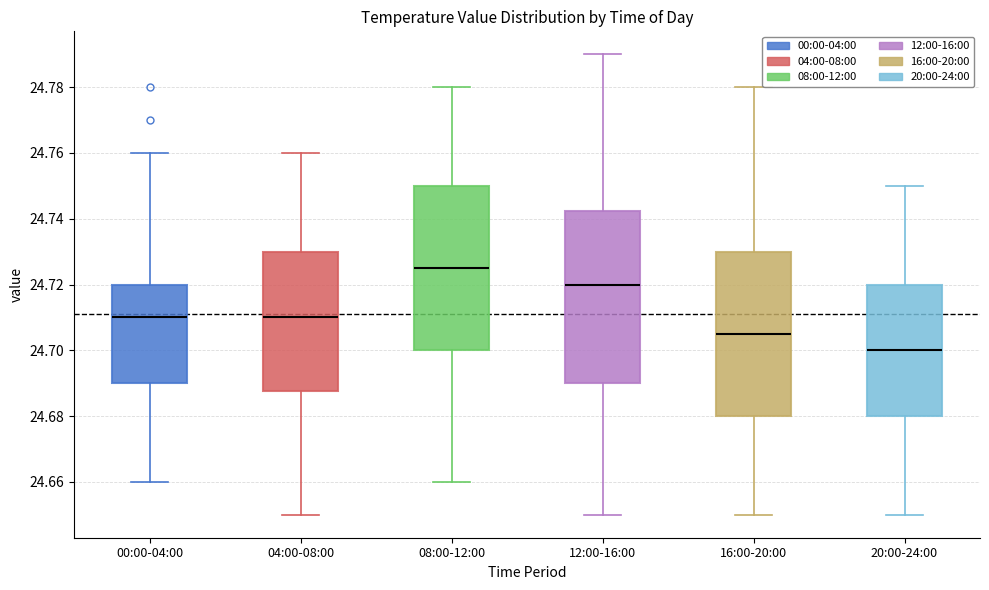

Comparing the boxes themselves (not the whiskers), which one is the tallest?

12:00-16:00